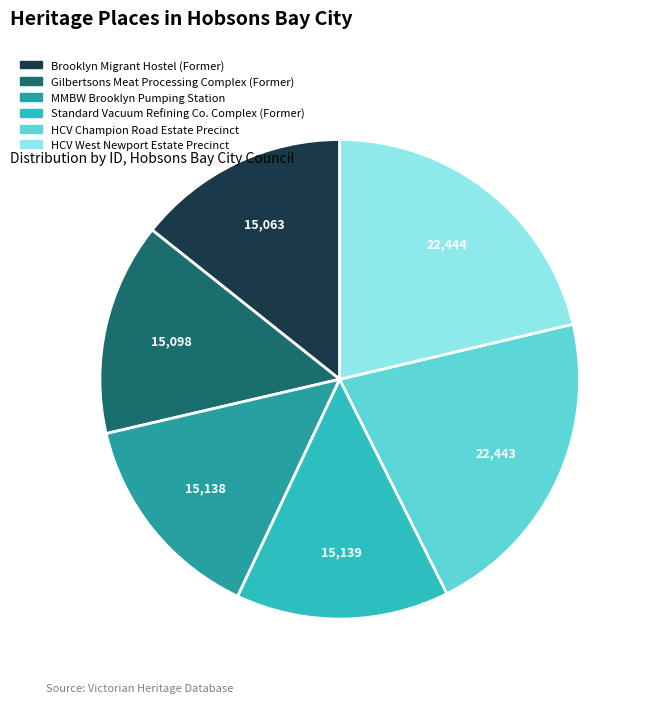

Combined, do Standard Vacuum Refining Co. Complex (Former) and MMBW Brooklyn Pumping Station account for over 50%?

No